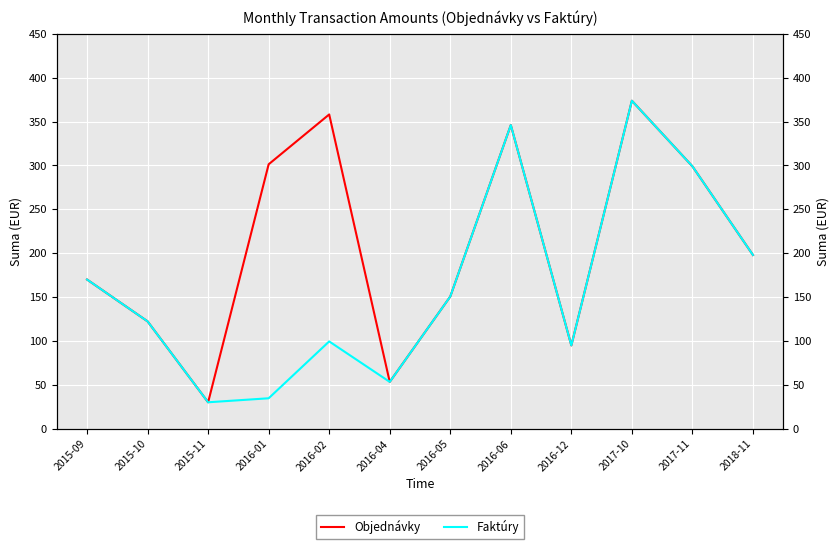

How many data points in Faktúry are above 150?

6